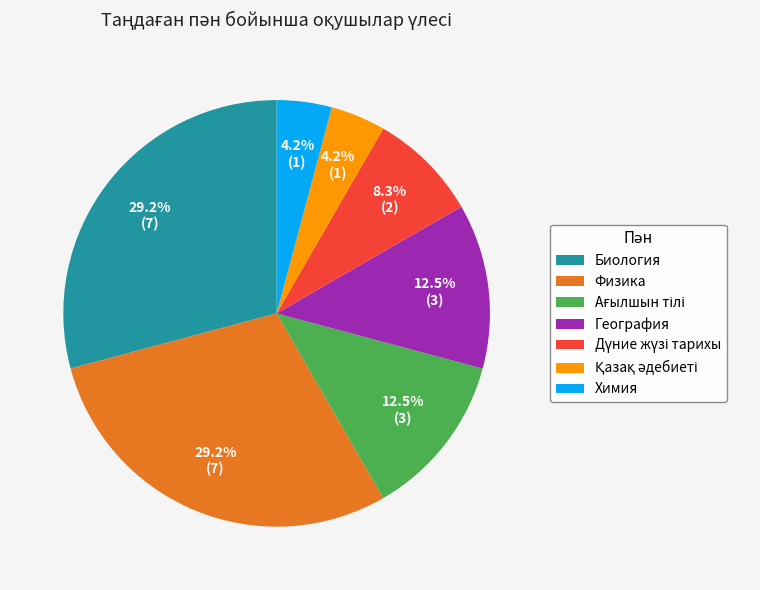

Count the number of slices in the pie.

7